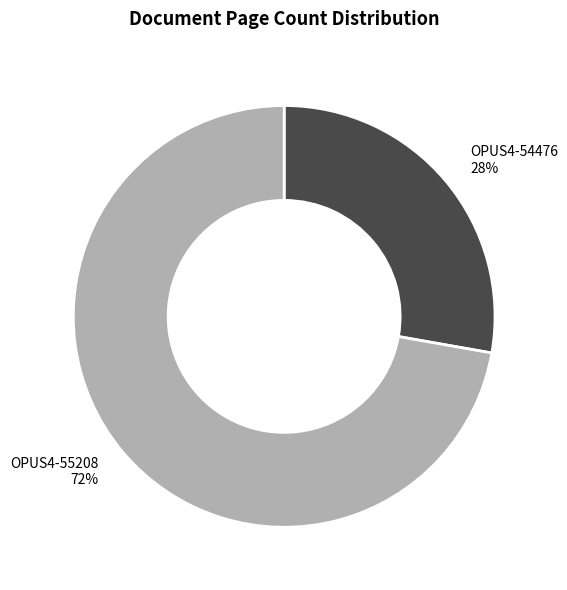

Count the number of slices in the pie.

2